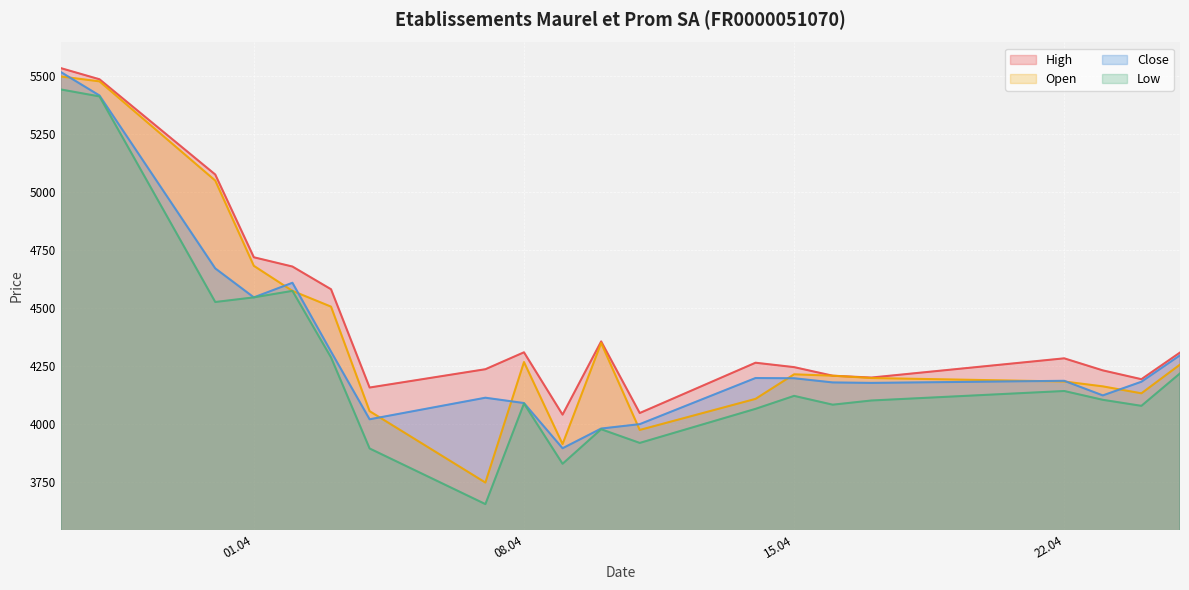

How many series are shown in this chart?

4